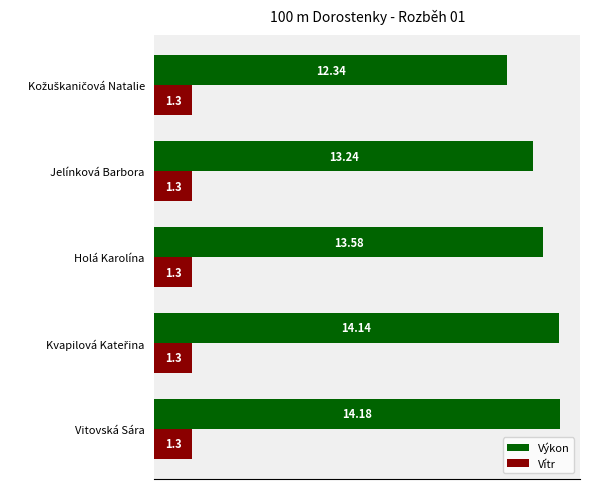

Where is Výkon nearest to the value 13?

Jelínková Barbora